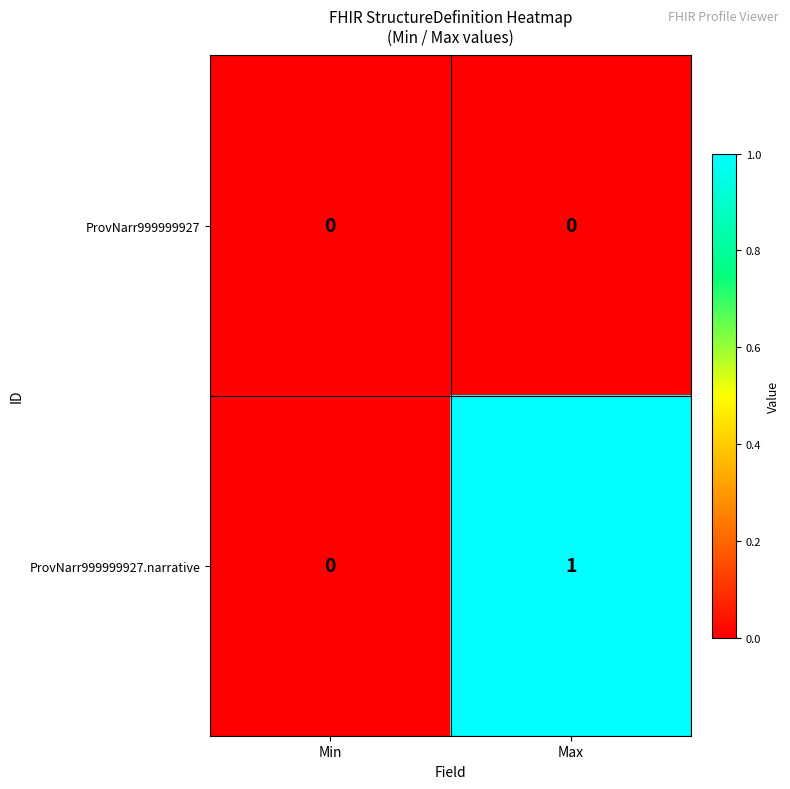

Where is ProvNarr999999927.narrative nearest to the value 0?

Min